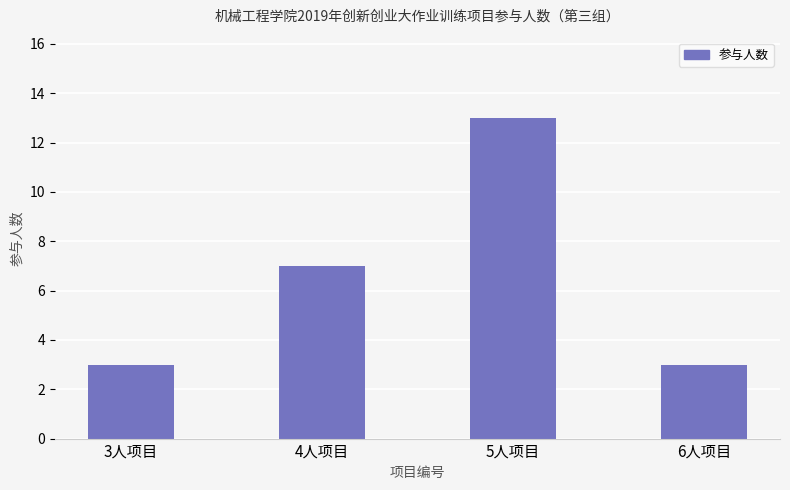

Which has a higher value, 4人项目 or 6人项目?

4人项目